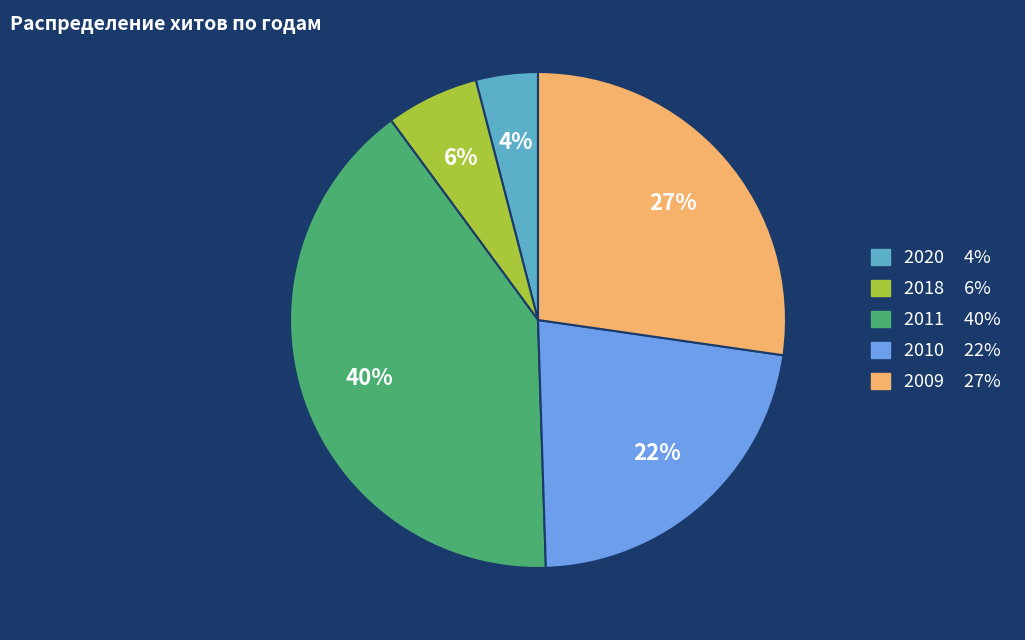

Does any single category account for the majority?

No